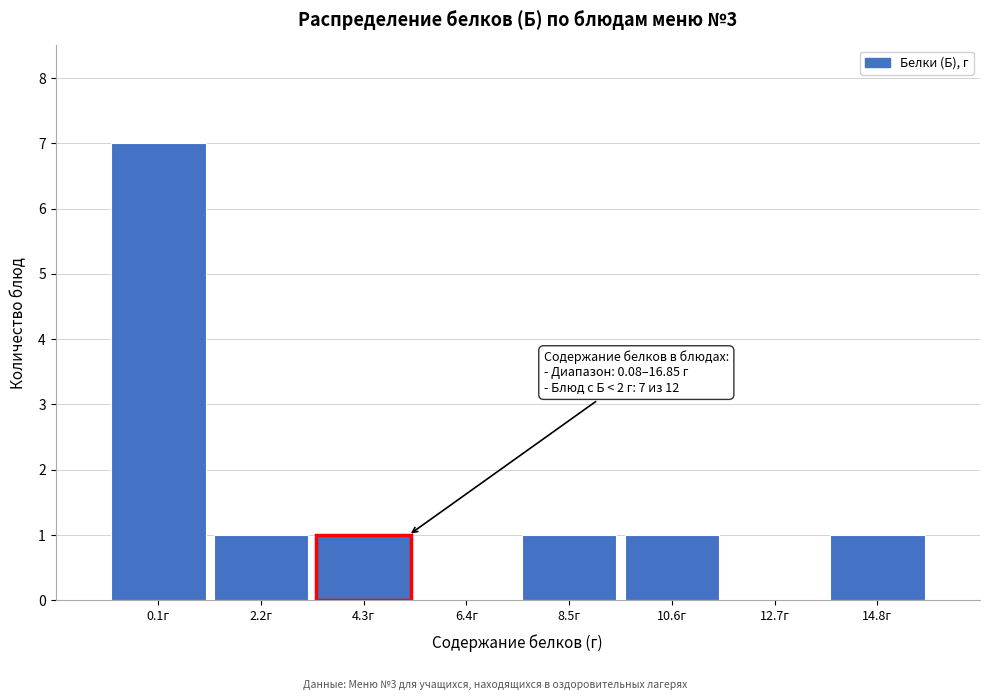

Reading right to left, transcribe all the data shown in this chart.

14.8г=1	12.7г=0	10.6г=1	8.5г=1	6.4г=0	4.3г=1	2.2г=1	0.1г=7